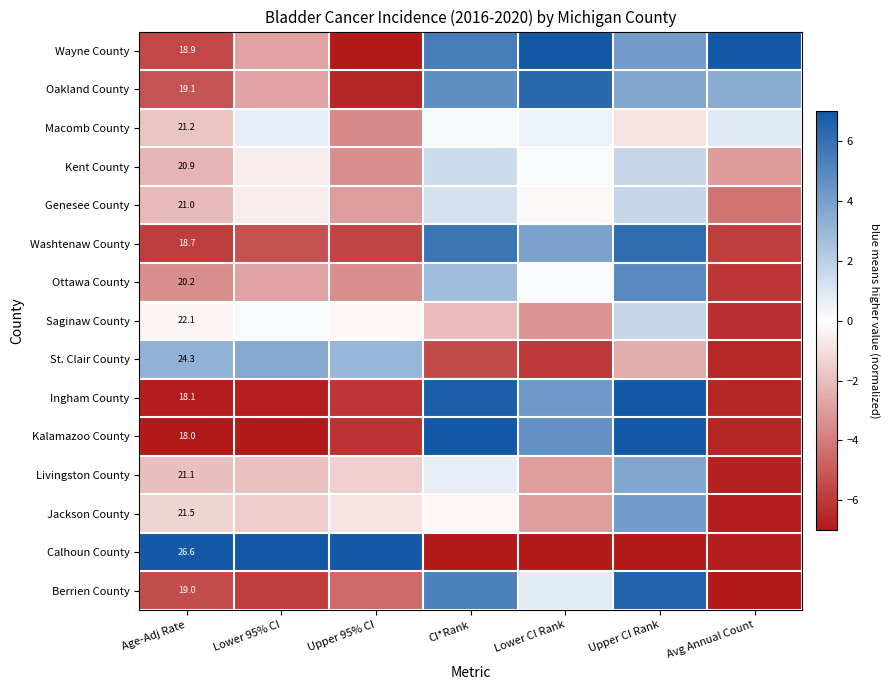

Read the Saginaw County value at Upper CI Rank.

1.6